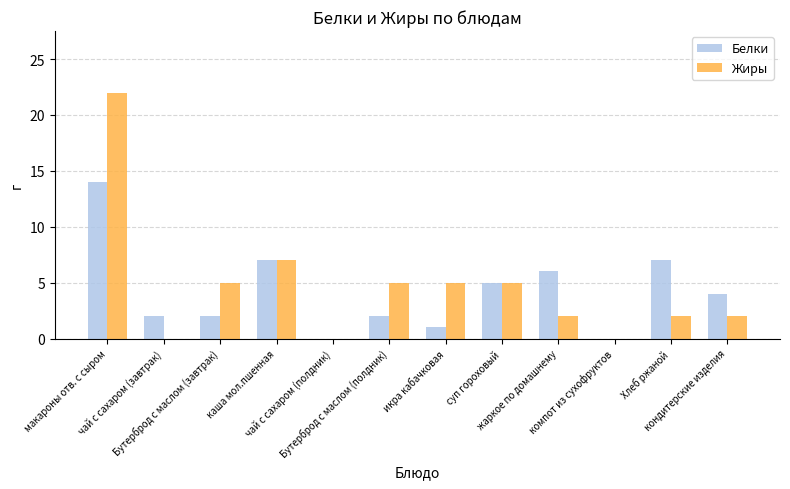

What is the maximum value shown in the chart?

22